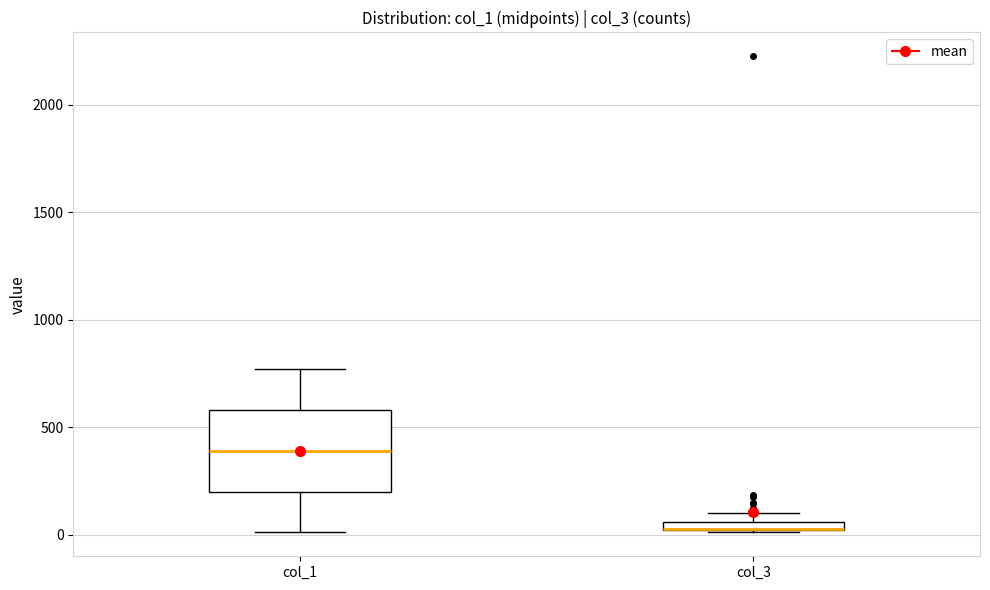

Where is the upper edge of the box for col_1 on the y-axis? The values are not printed on the chart, so give them approximately, as read against the axis.

600